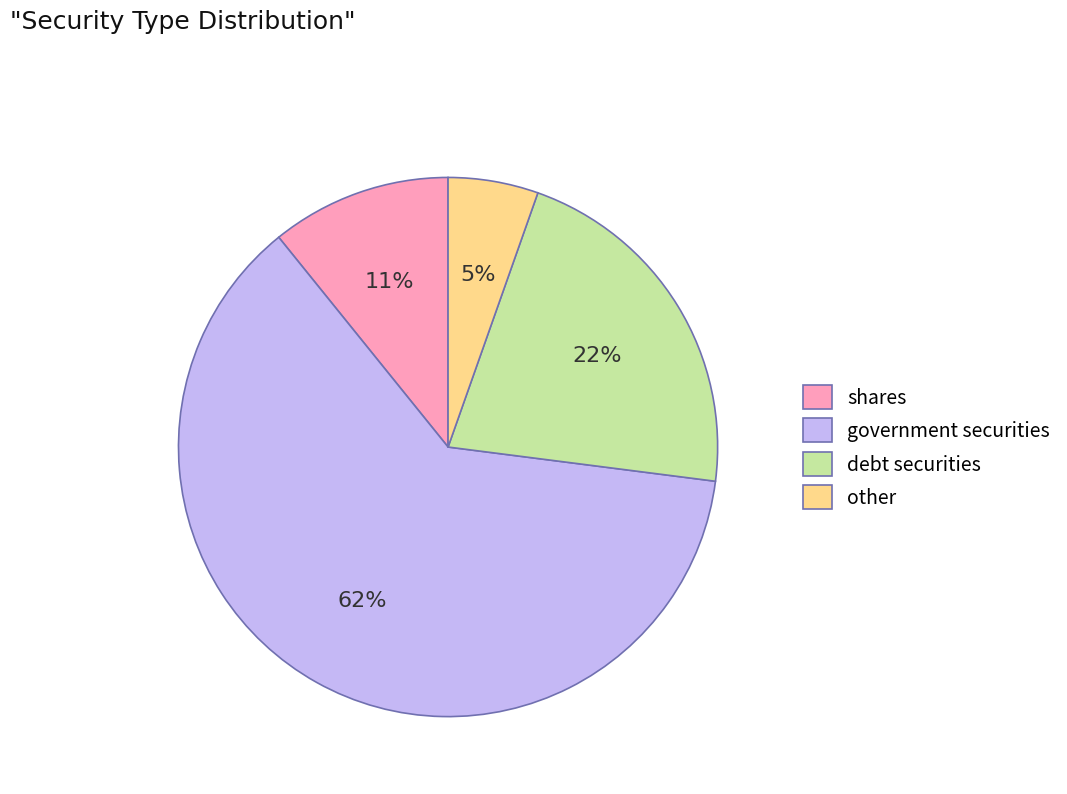

Is the sum of debt securities and shares greater than half?

No